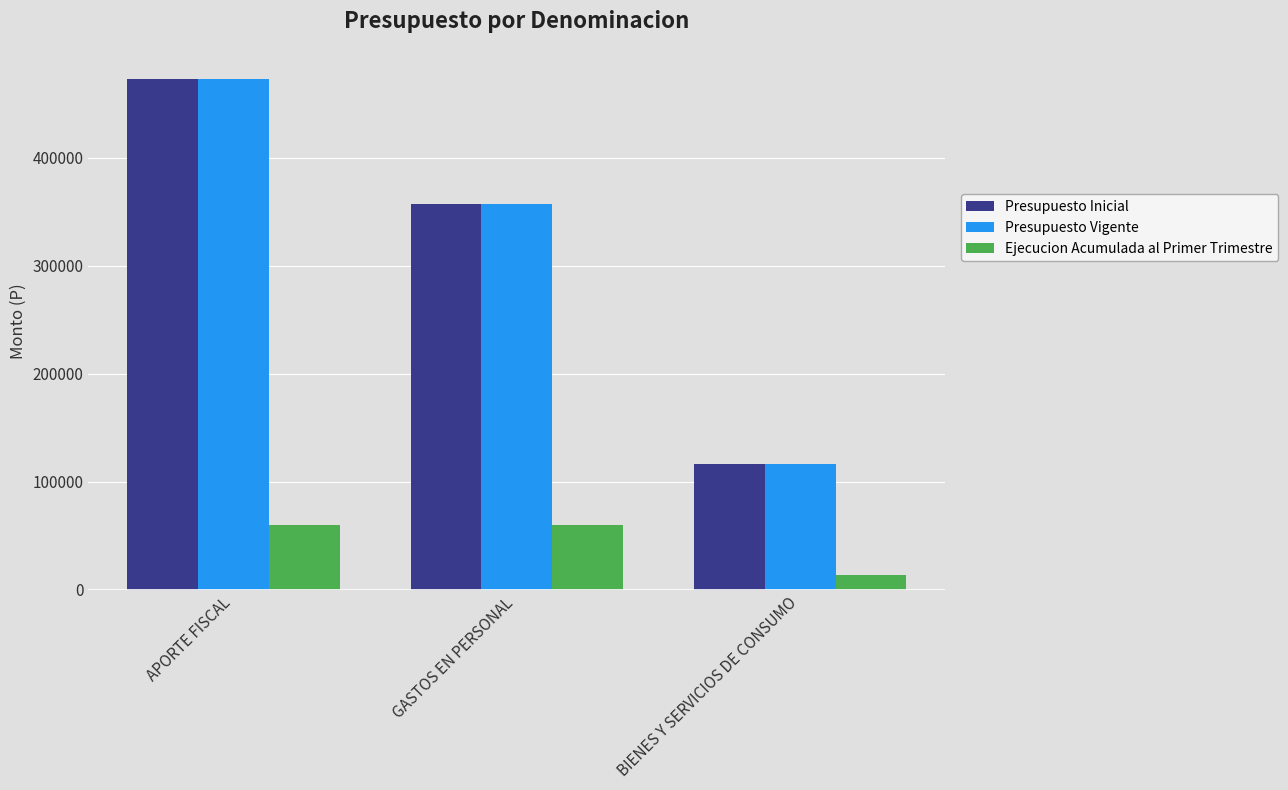

Is the value of Presupuesto Inicial at APORTE FISCAL greater than the value of Ejecucion Acumulada al Primer Trimestre at APORTE FISCAL?

Yes